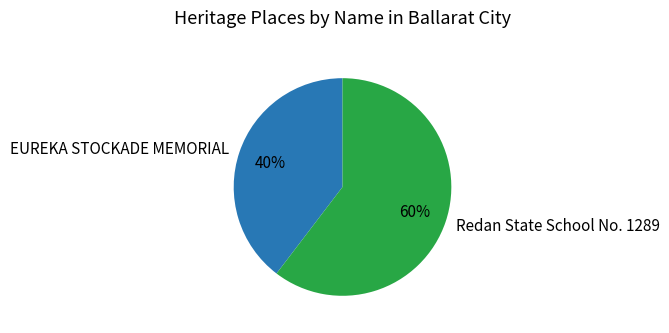

Is it true that Redan State School No. 1289 is 60% of the pie?

True